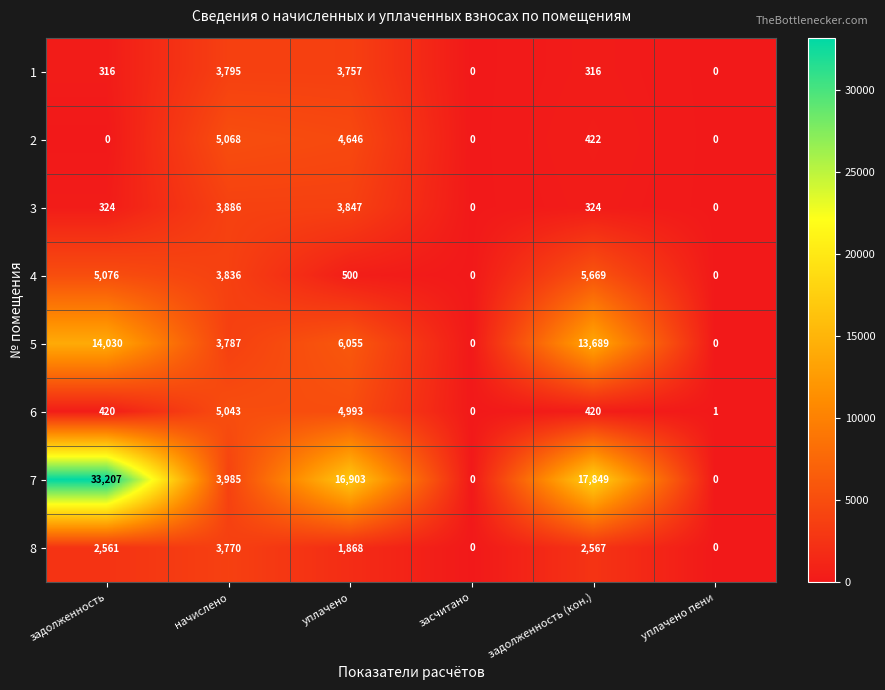

What is the difference between the 4 values at начислено and уплачено пени?

3836